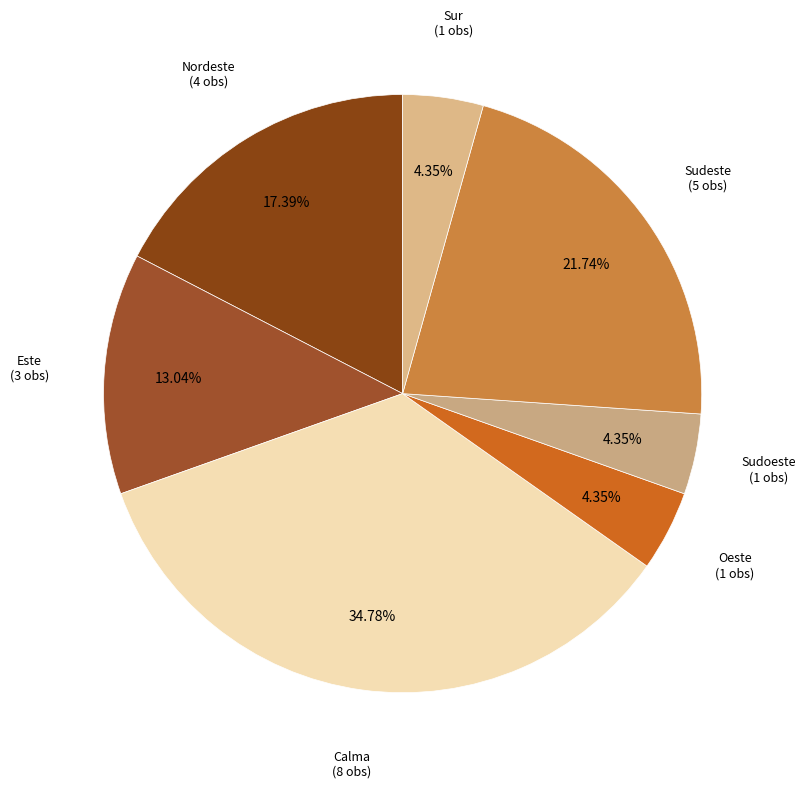

To the nearest percent, what is the average slice percentage?

14%